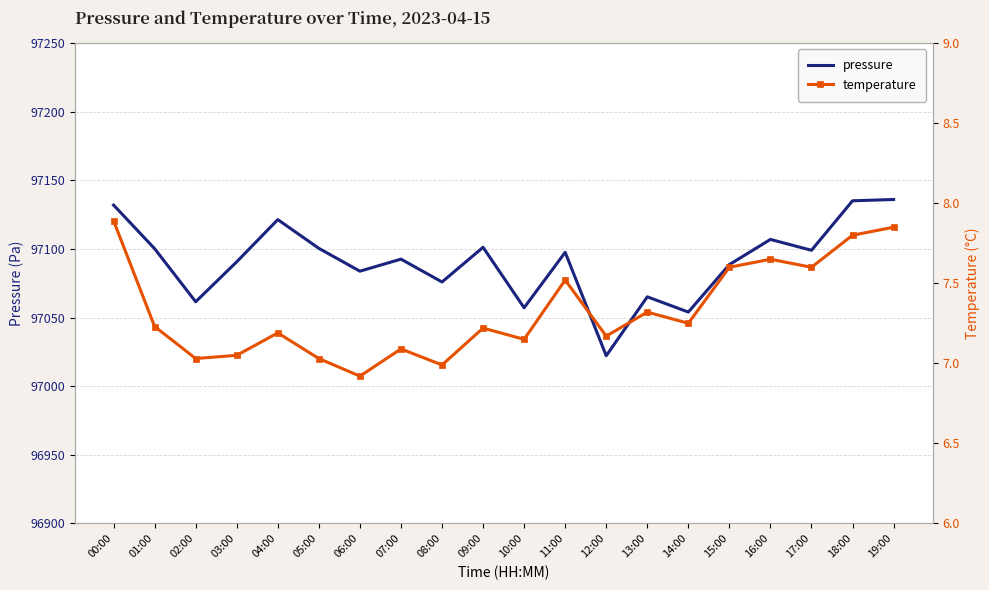

Where does the pressure series first go above 97097?

00:00